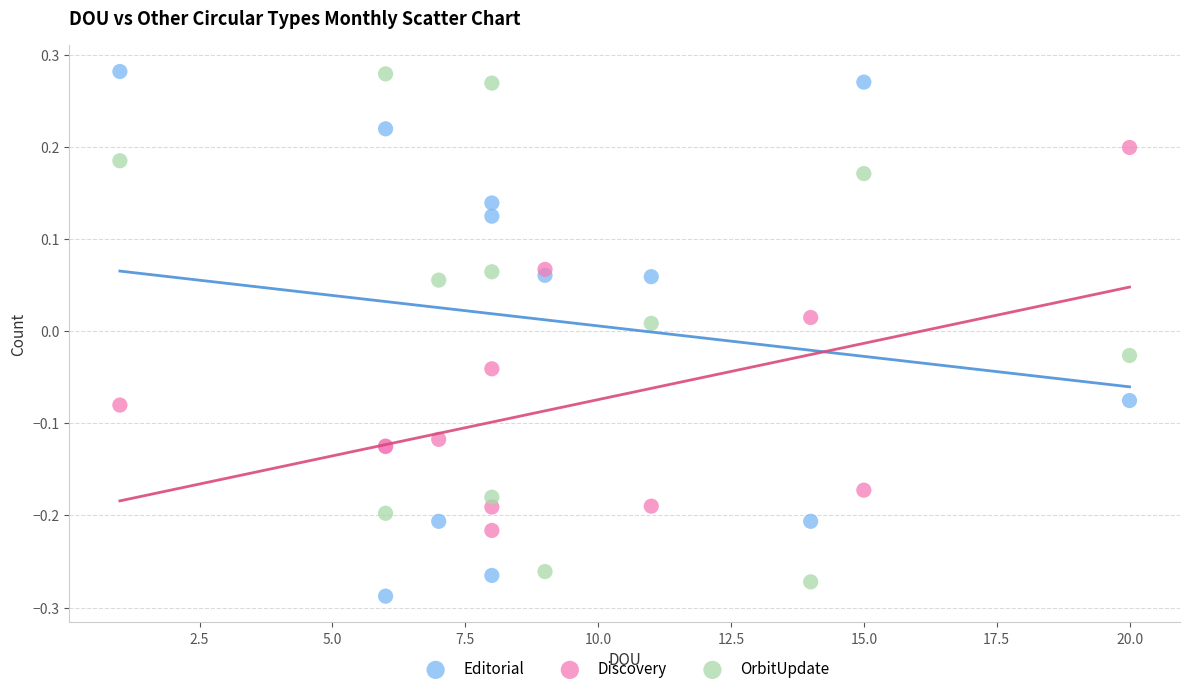

What is the X range (max minus min) for the scatter plot?

19.0